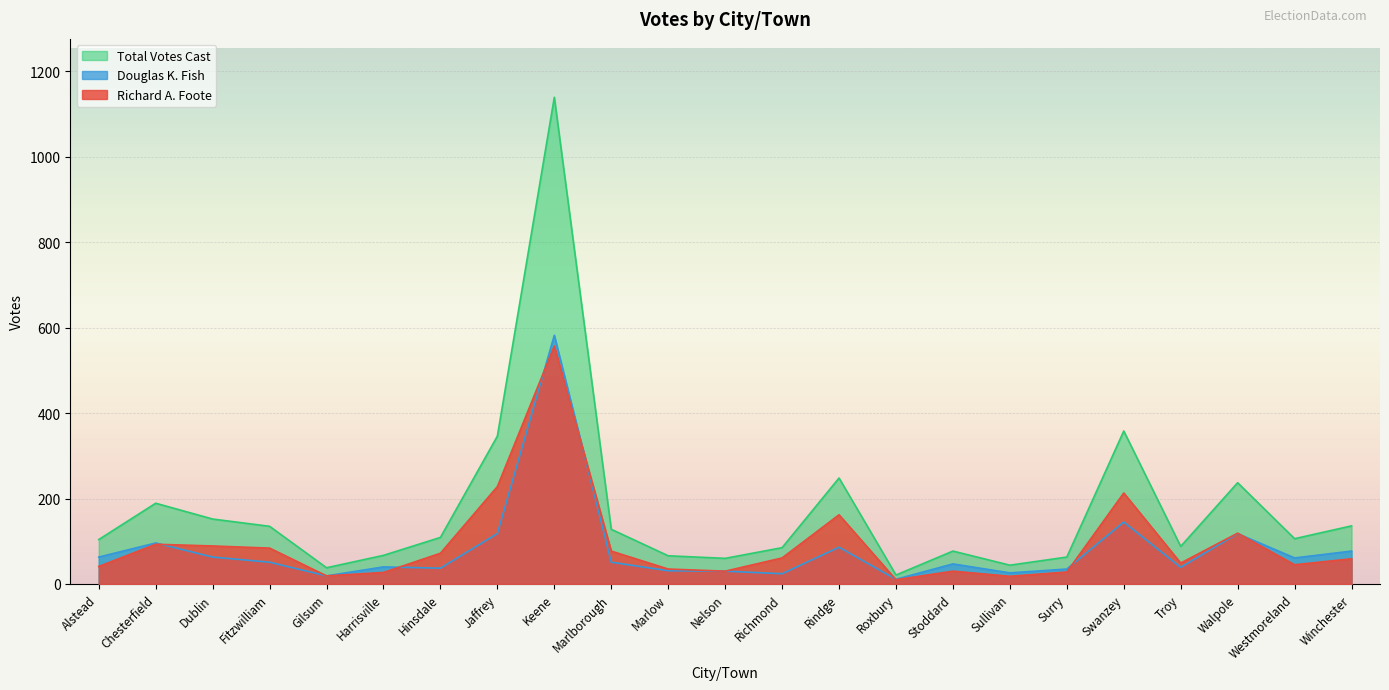

How many lines are shown in the chart?

3